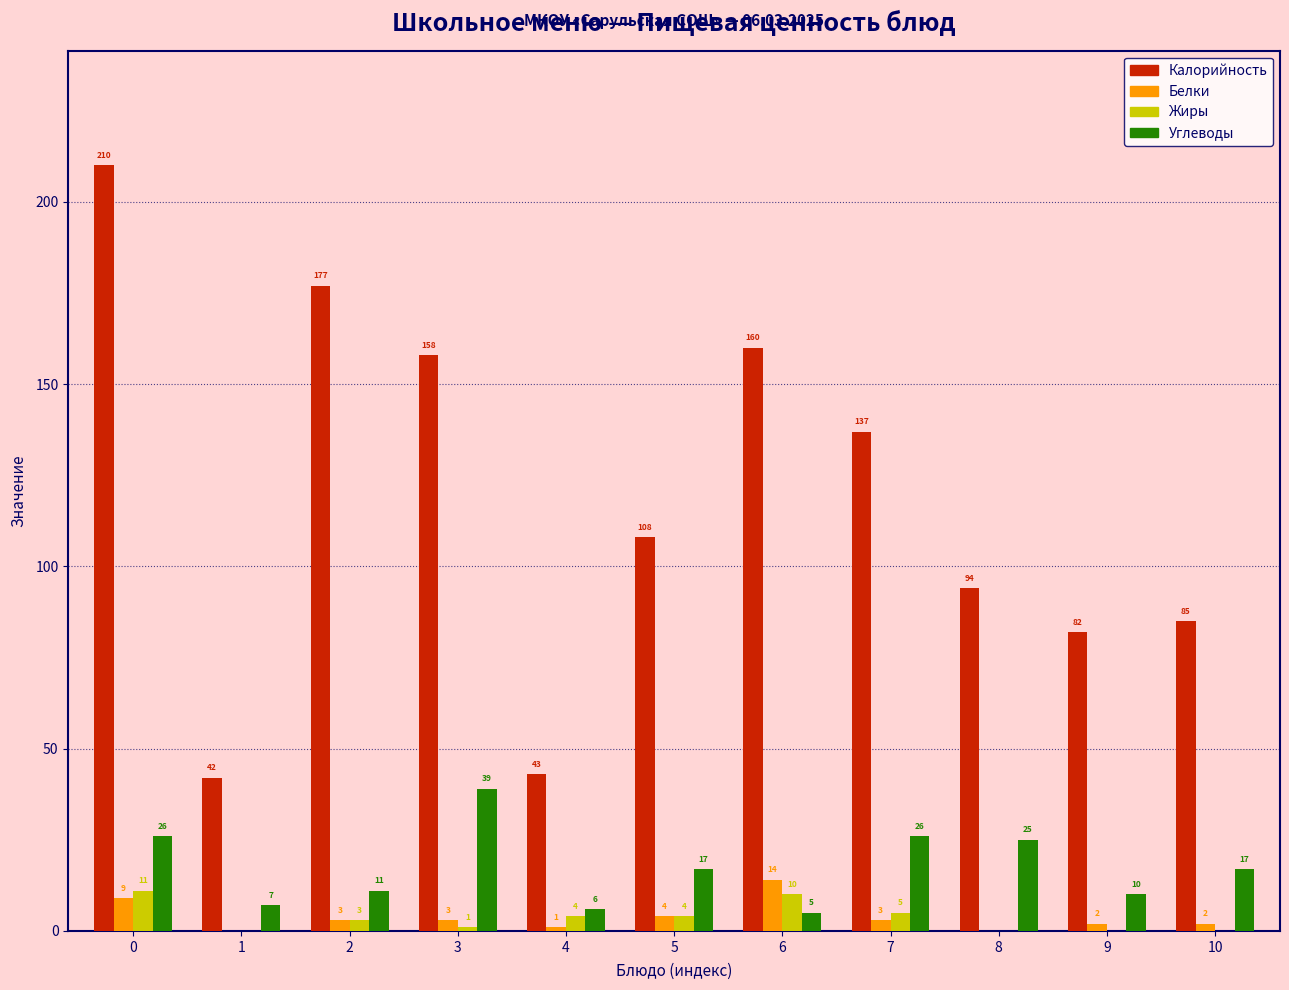

Reading right to left, what are all the values shown in this chart?

Калорийность: 10=85	9=82	8=94	7=137	6=160	5=108	4=43	3=158	2=177	1=42	0=210
Белки: 10=2	9=2	8=0	7=3	6=14	5=4	4=1	3=3	2=3	1=0	0=9
Жиры: 10=0	9=0	8=0	7=5	6=10	5=4	4=4	3=1	2=3	1=0	0=11
Углеводы: 10=17	9=10	8=25	7=26	6=5	5=17	4=6	3=39	2=11	1=7	0=26